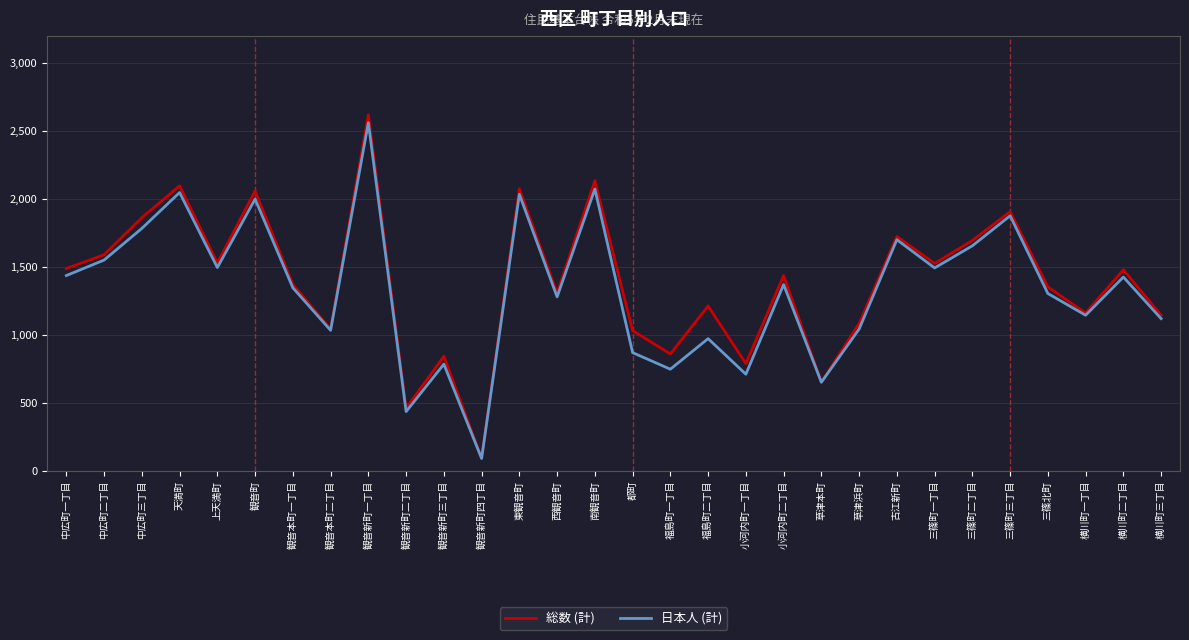

How many lines are shown in the chart?

2